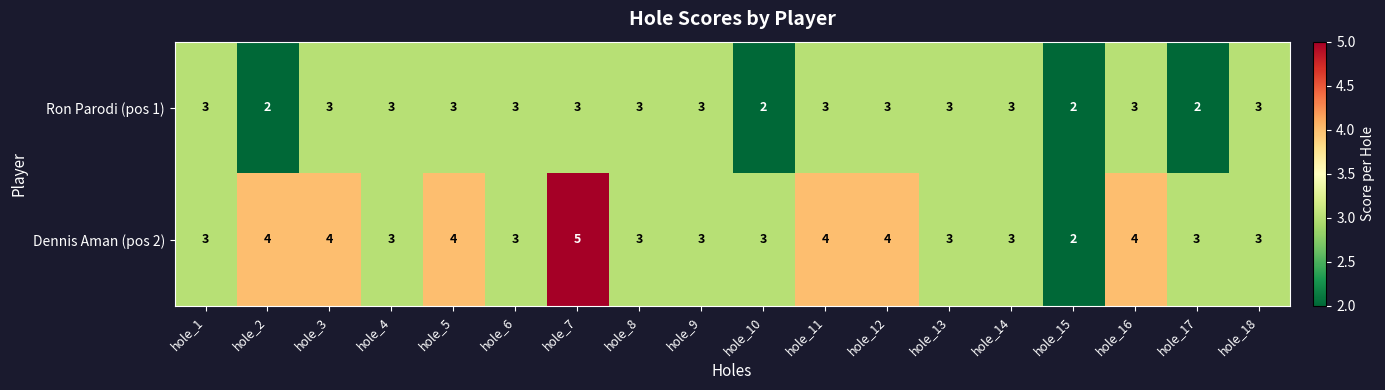

At which category is the sum across all series the highest?

hole_7